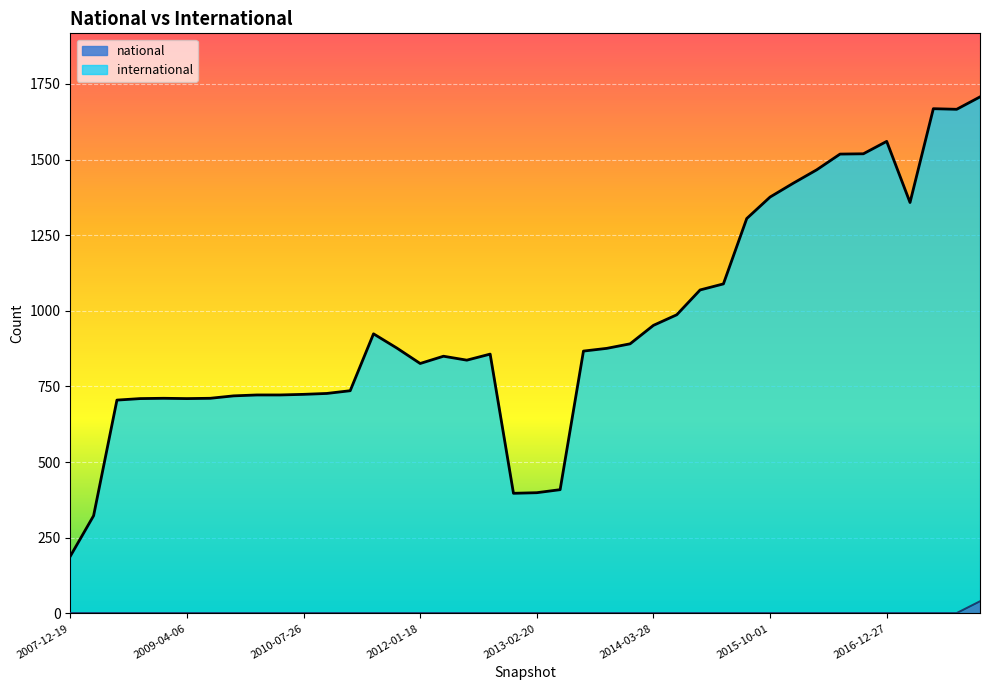

Which category has the highest value in the international series?

2017-12-22